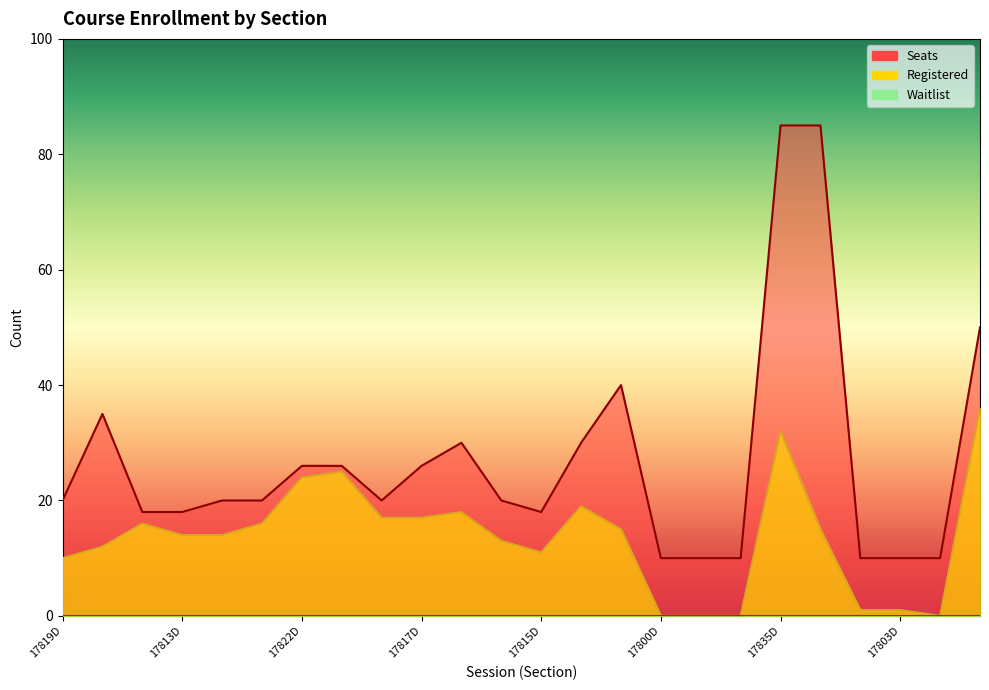

What is the highest value of the Registered series?

36